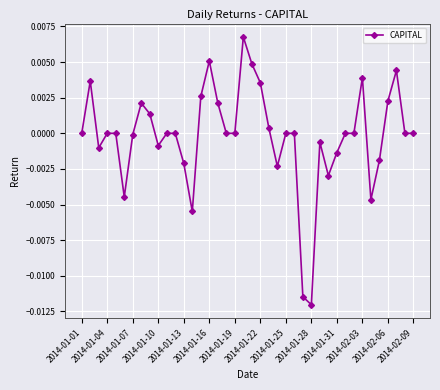

True or false: the data has more than 1 interior local peaks.

True